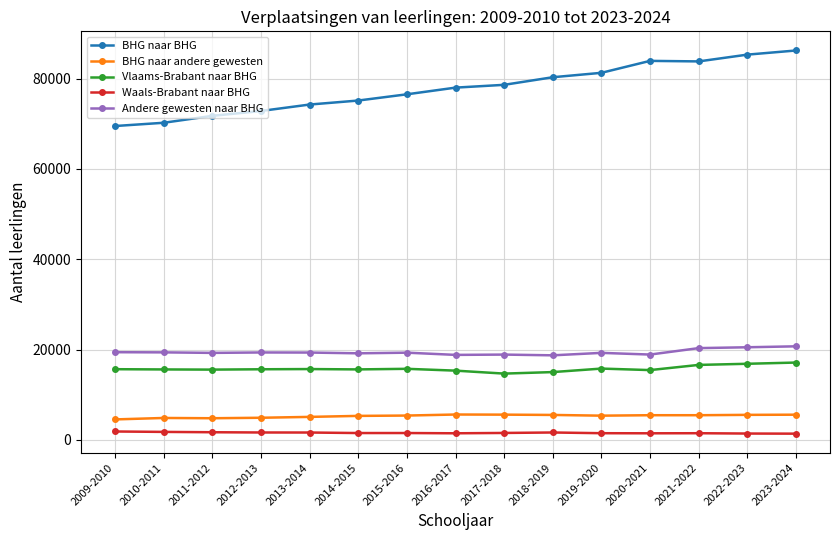

How many lines are shown in the chart?

5